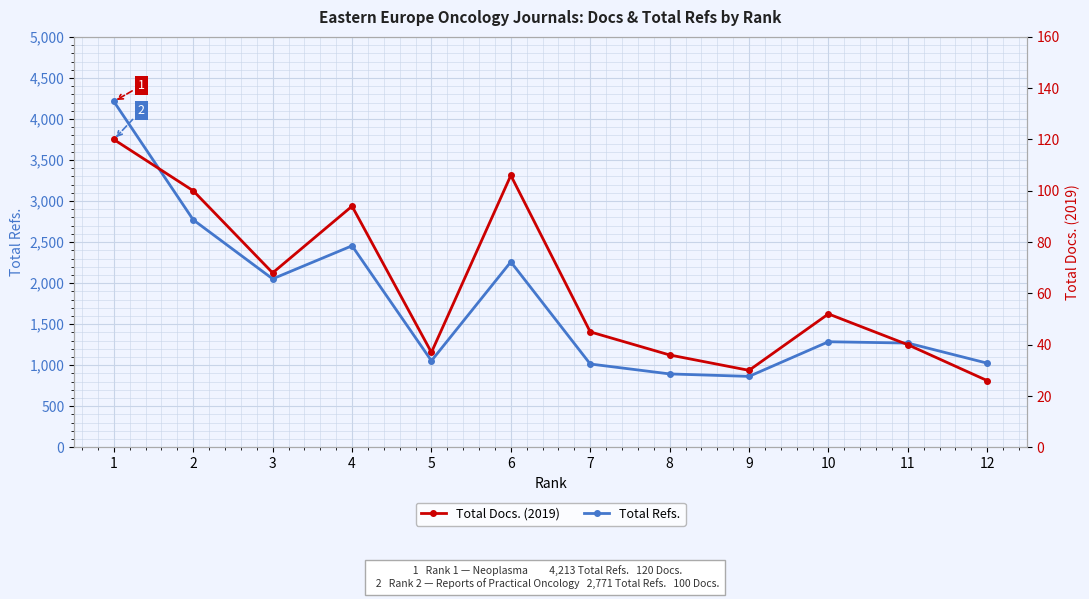

List the series in order of their peak value, highest first.

Total Refs., Total Docs. (2019)